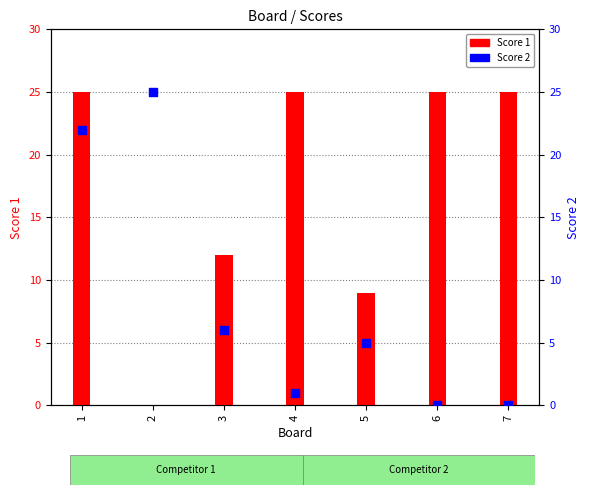

At how many categories does at least one series exceed 4?

7